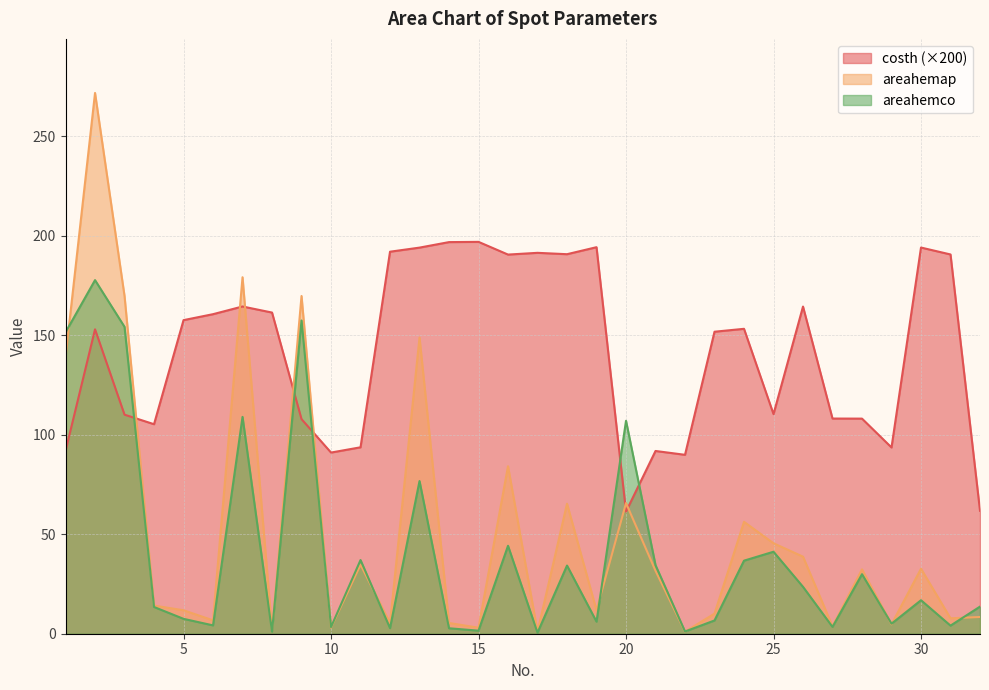

What are all the series names shown in the legend?

costh (×200), areahemap, areahemco